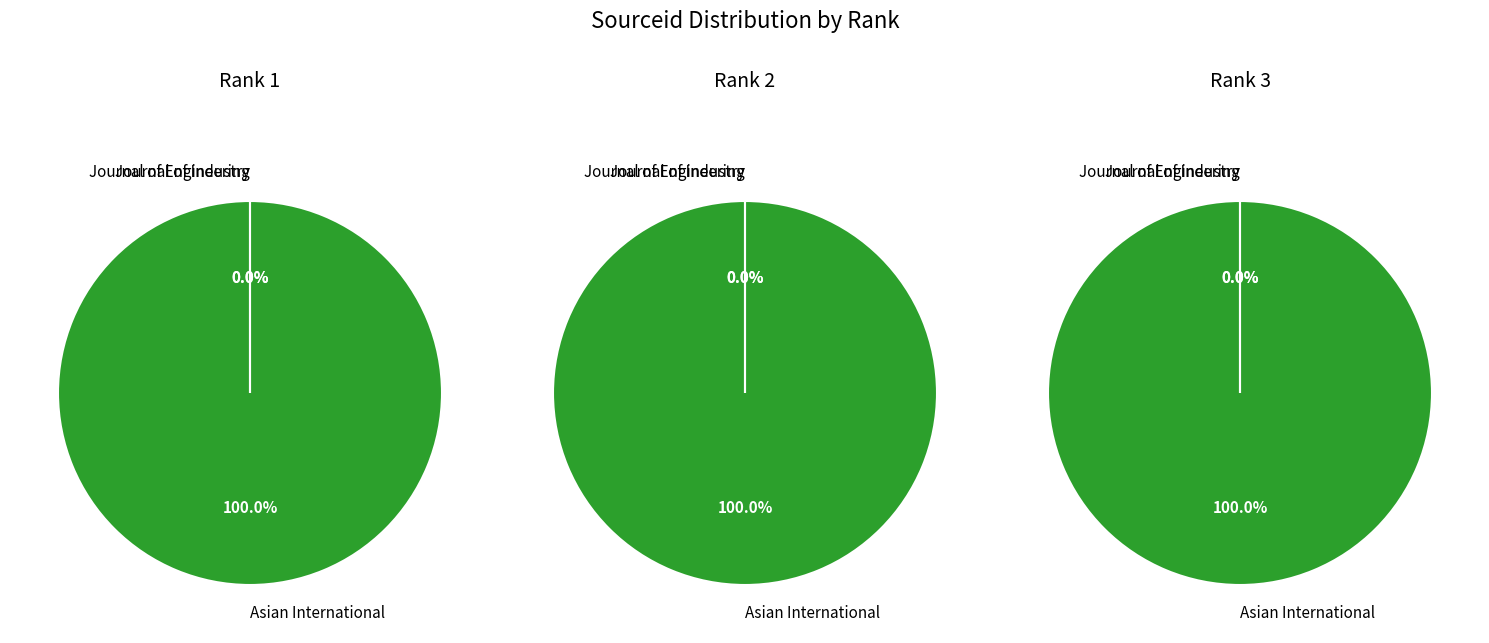

Approximately how many times larger is the value at Asian International compared to Journal of Industry?

145322.0